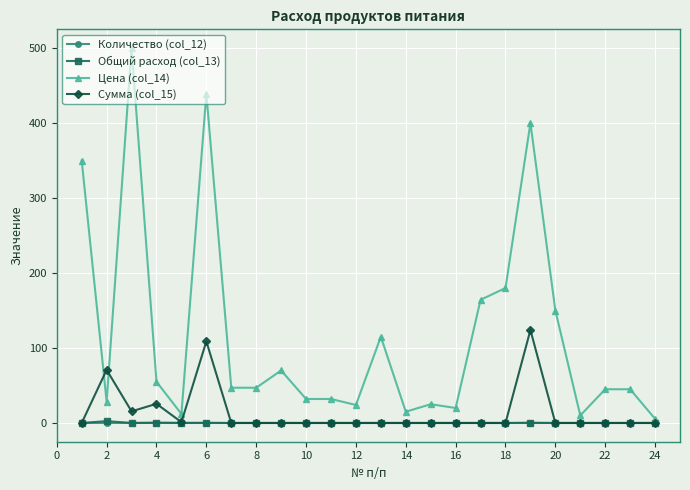

True or false: Общий расход (col_13) has more than 0 points higher than both neighbors.

True